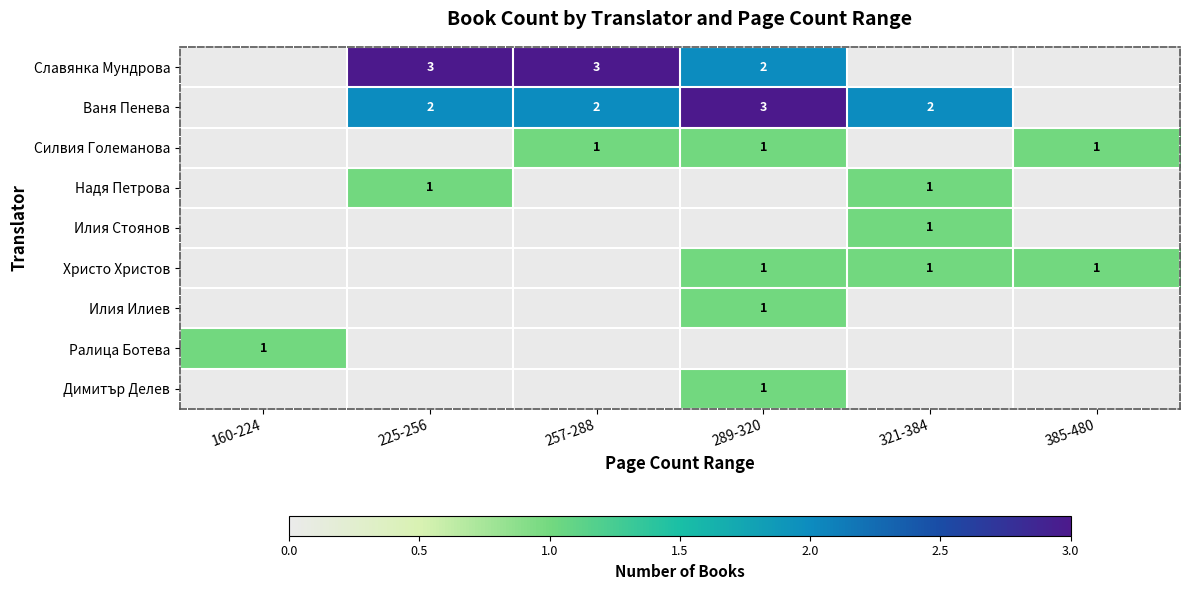

What is the sum of the Славянка Мундрова values at 289-320 and 225-256?

5